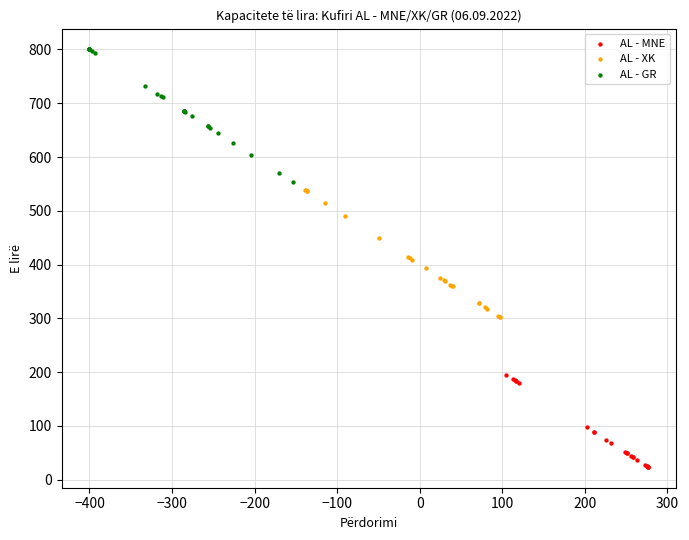

Which series reaches the maximum Y coordinate?

AL - GR